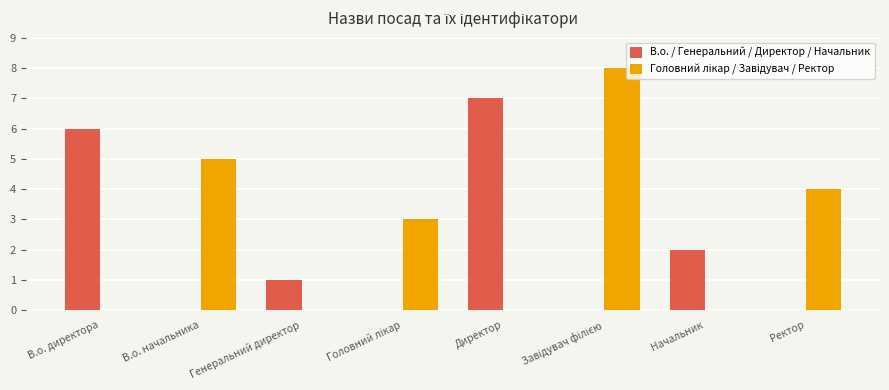

What is the sum of all В.о. / Генеральний / Директор / Начальник values?

16